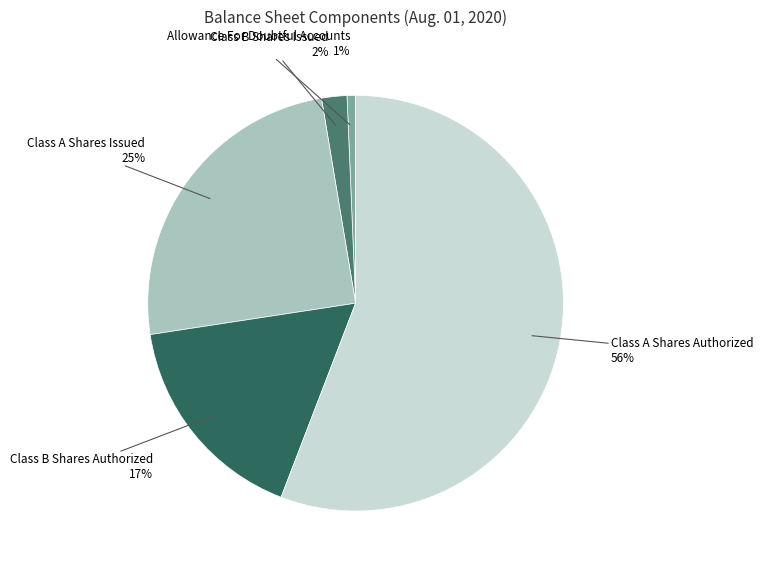

How many segments does this pie chart have?

5